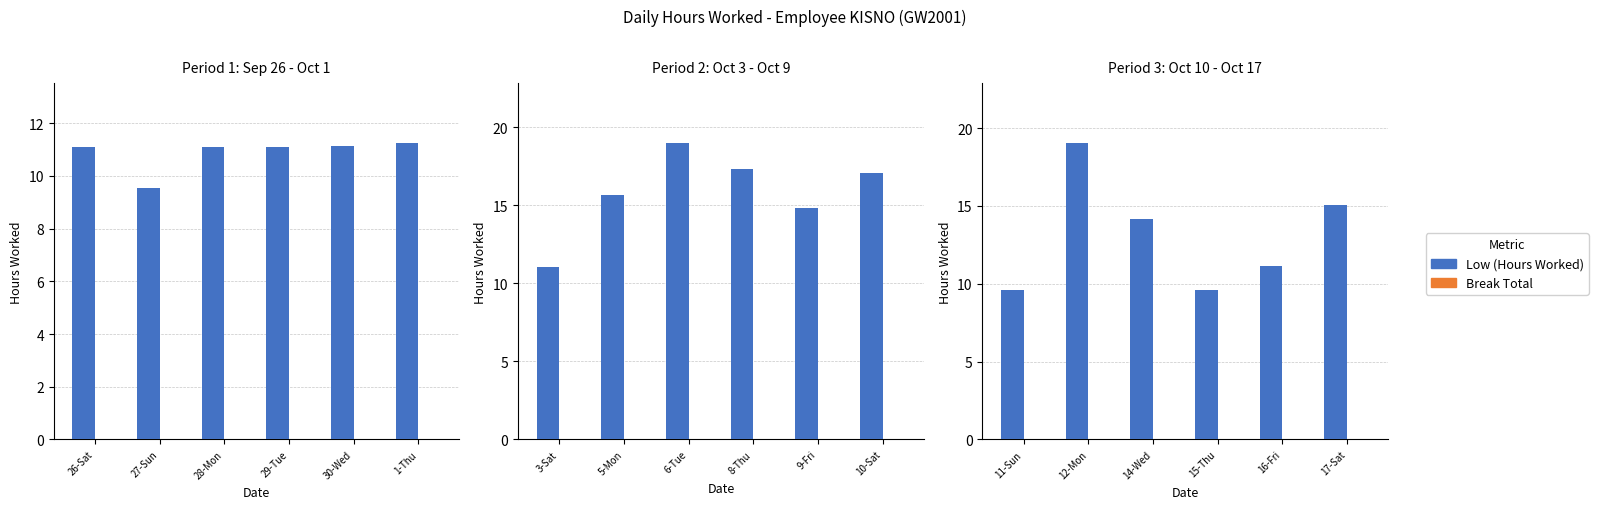

At which label is Break Total closest to 0?

11-Sun